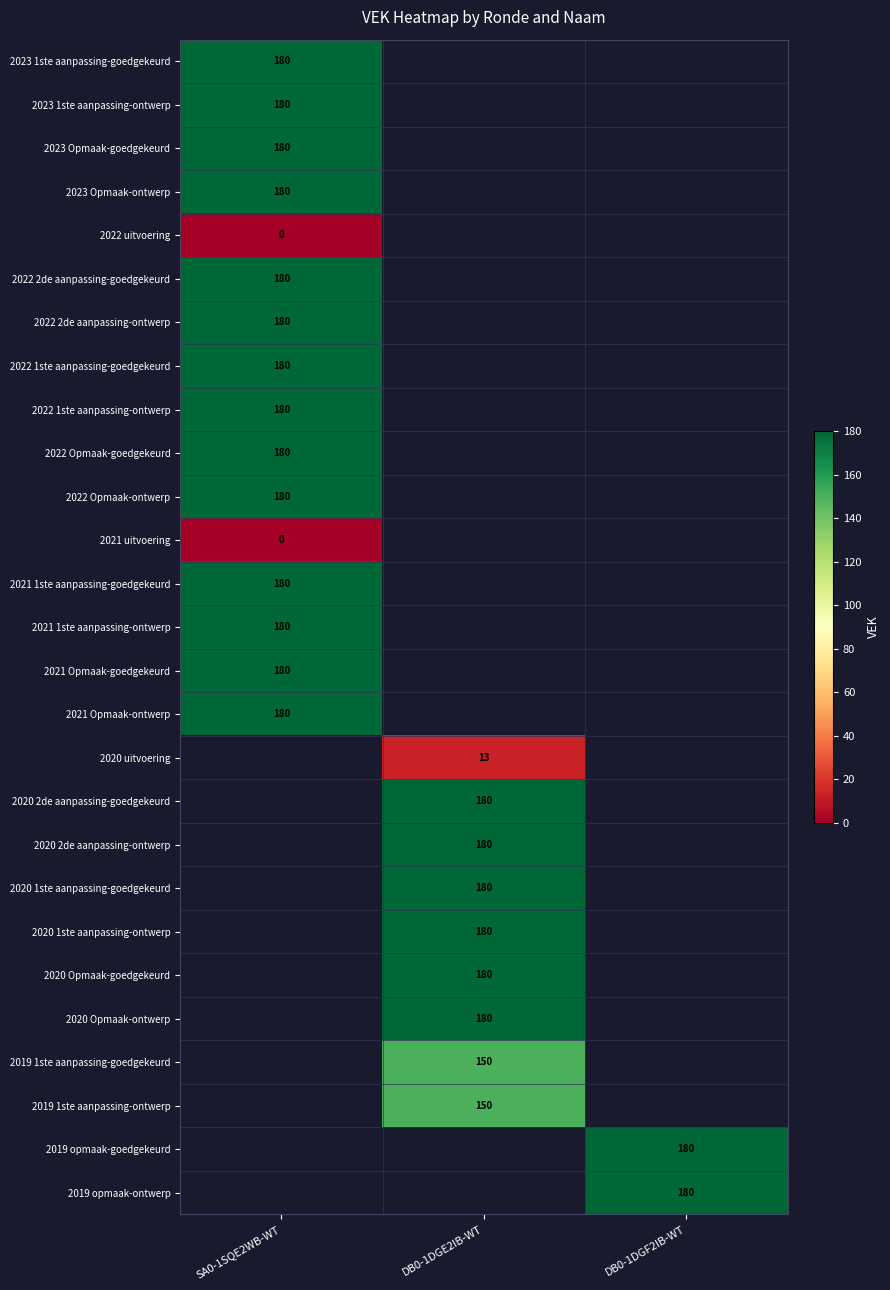

The 2022 1ste aanpassing-ontwerp series shows 180 at SA0-1SQE2WB-WT. True or false?

True